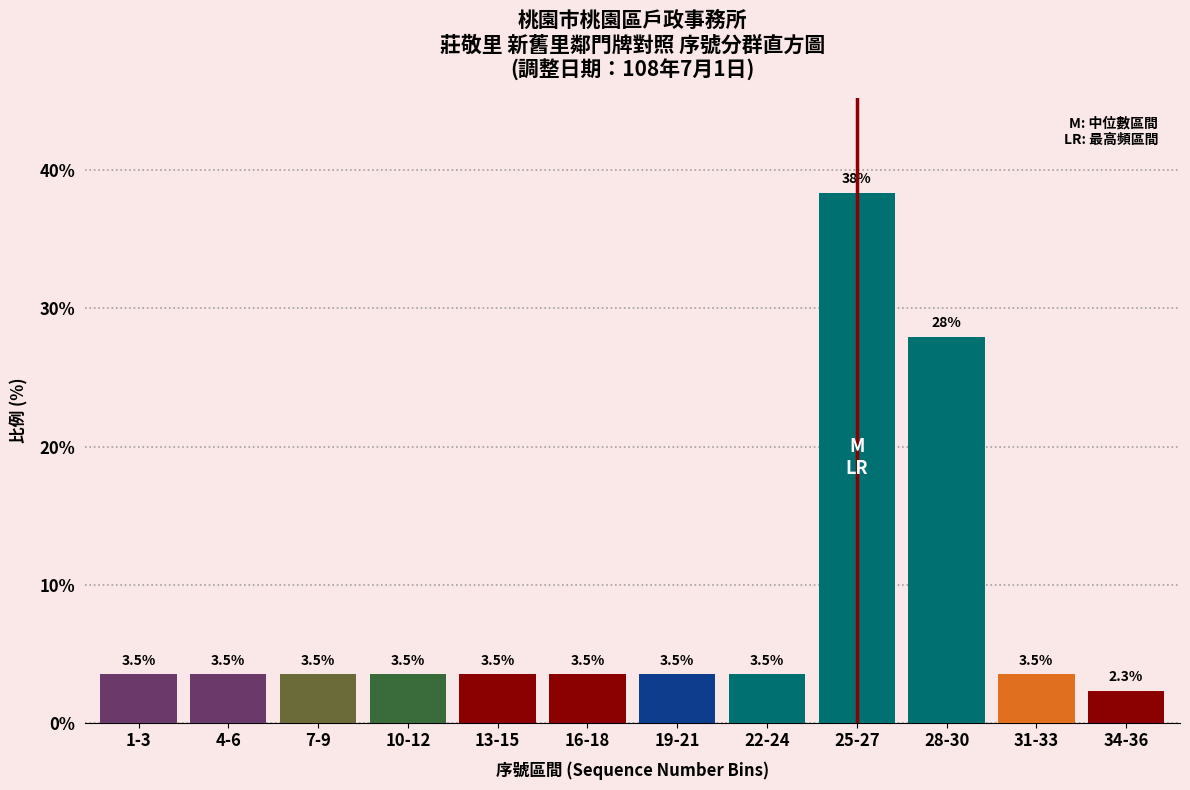

Reading right to left, list all the values displayed in this chart.

34-36=2.3	31-33=3.5	28-30=27.9	25-27=38.4	22-24=3.5	19-21=3.5	16-18=3.5	13-15=3.5	10-12=3.5	7-9=3.5	4-6=3.5	1-3=3.5